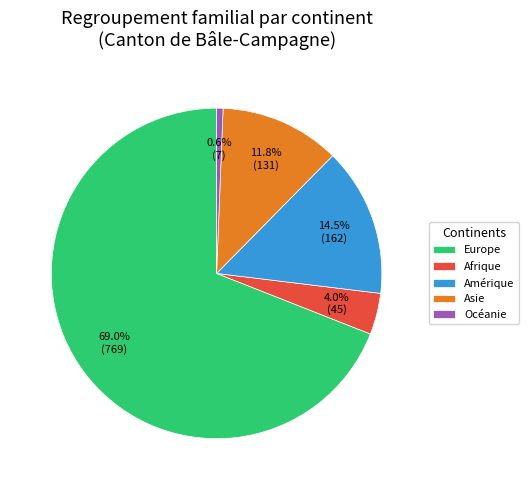

What percentage is NOT represented by Afrique?

96.0%